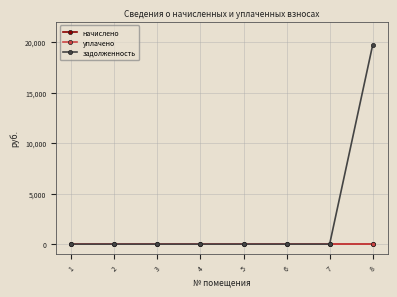

Which series has the widest spread of values?

задолженность